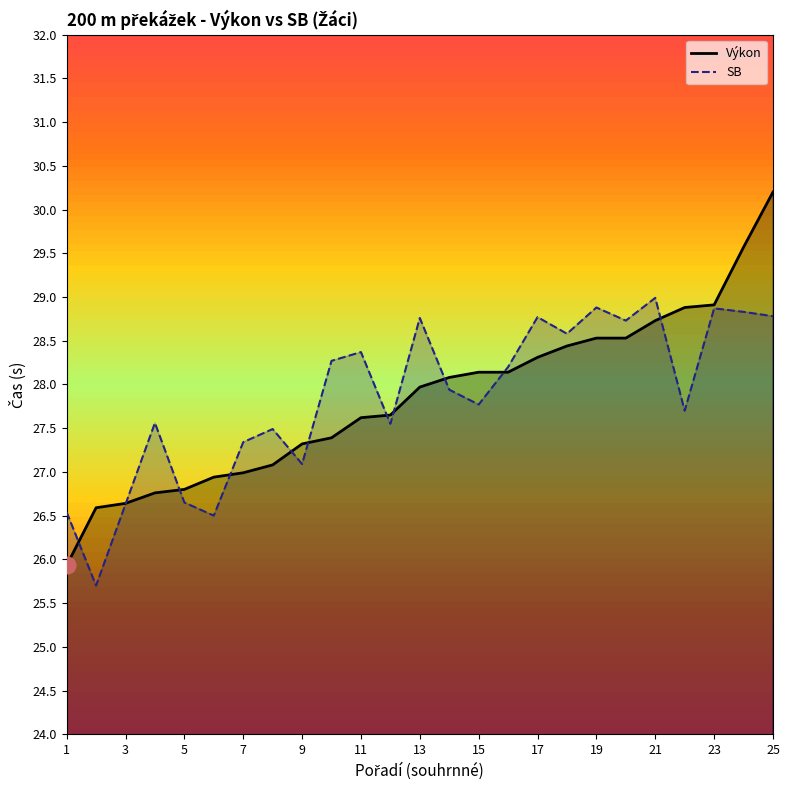

What is the difference between the maximum and minimum values in the Výkon series?

4.3